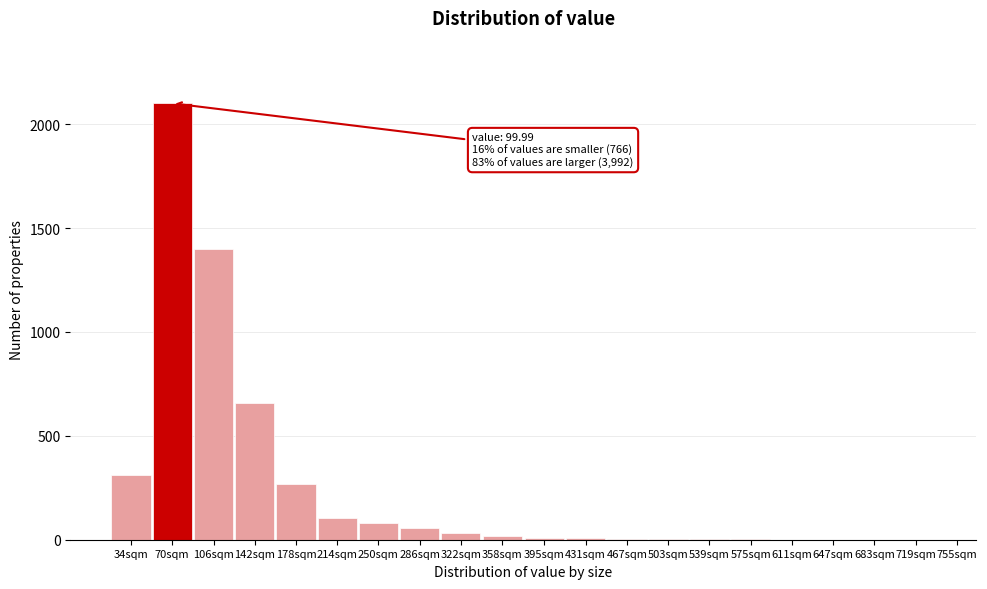

Is it true that the value at 142sqm is 173?

False